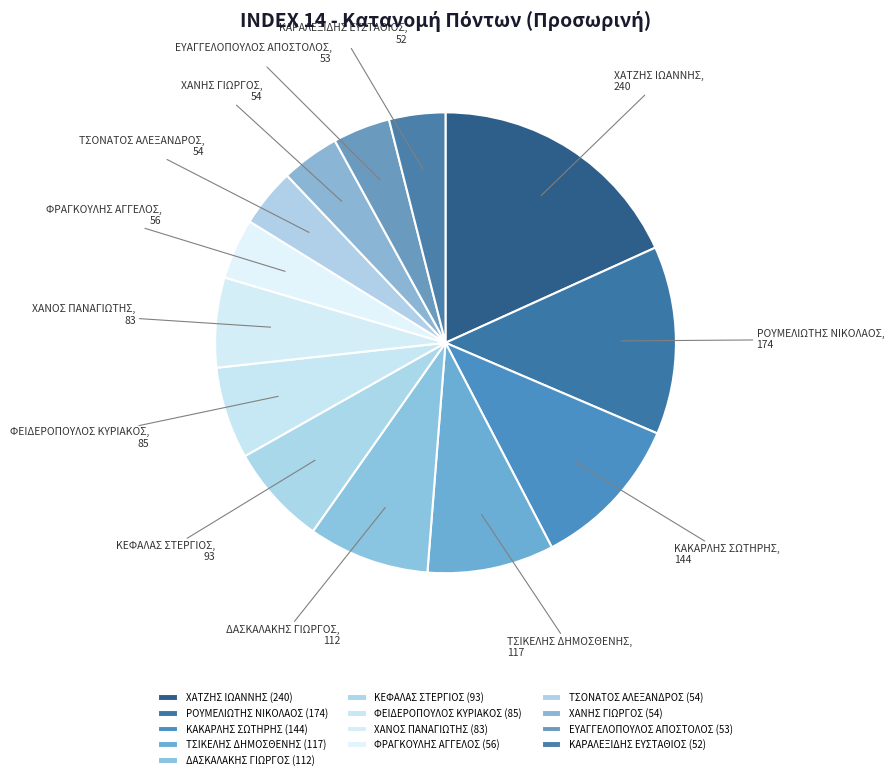

The ΡΟΥΜΕΛΙΩΤΗΣ ΝΙΚΟΛΑΟΣ slice represents 2% of the pie. True or false?

False